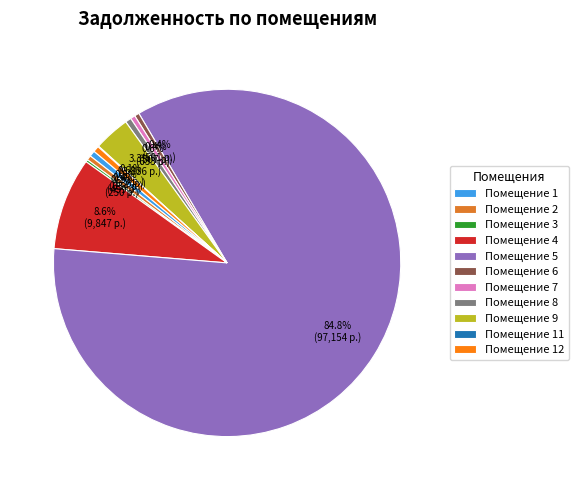

Which category has the biggest portion of the pie?

Помещение 5